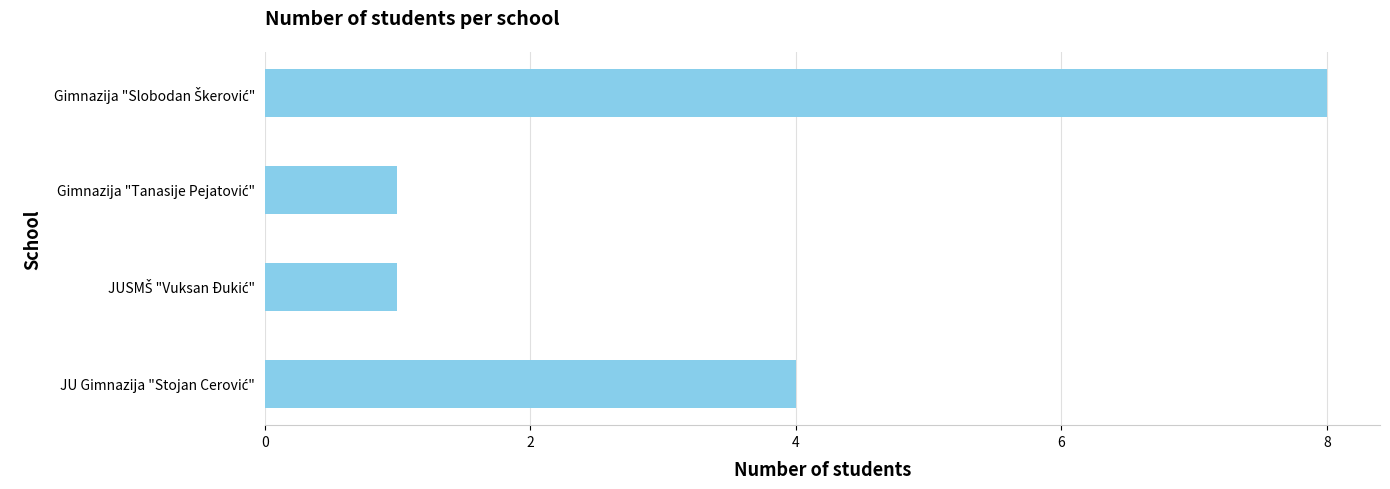

What is the maximum value shown in the chart?

8